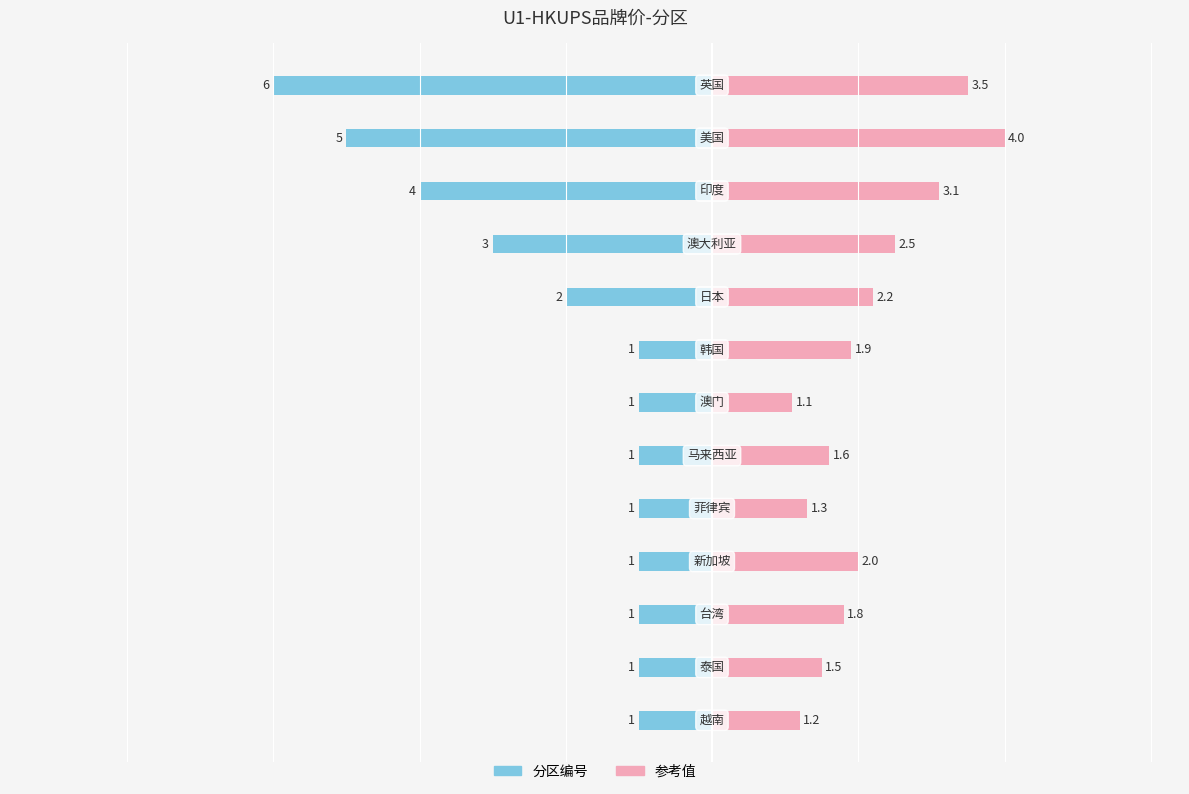

Is the value of 参考值 at 12 greater than the value of 分区编号 at 8?

Yes